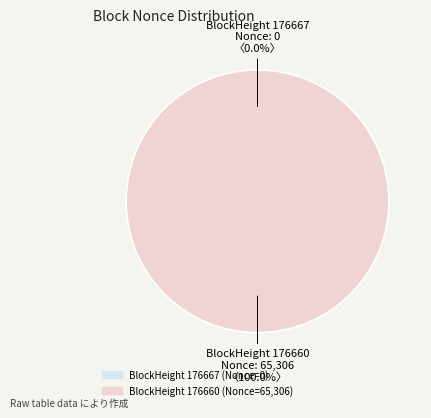

Is 176667 the majority of the pie?

No